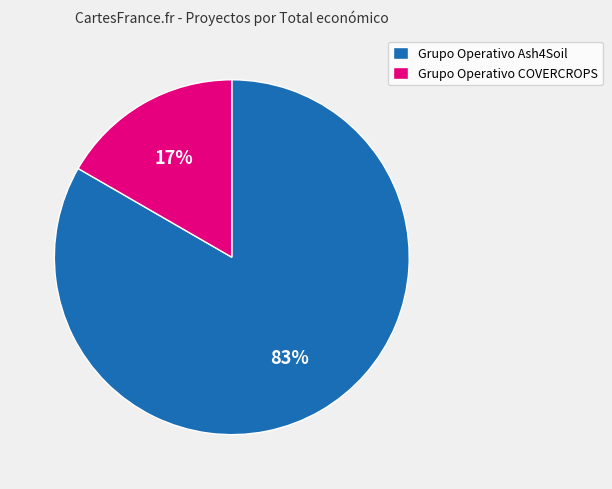

True or false: Grupo Operativo Ash4Soil accounts for 83% of the total.

True